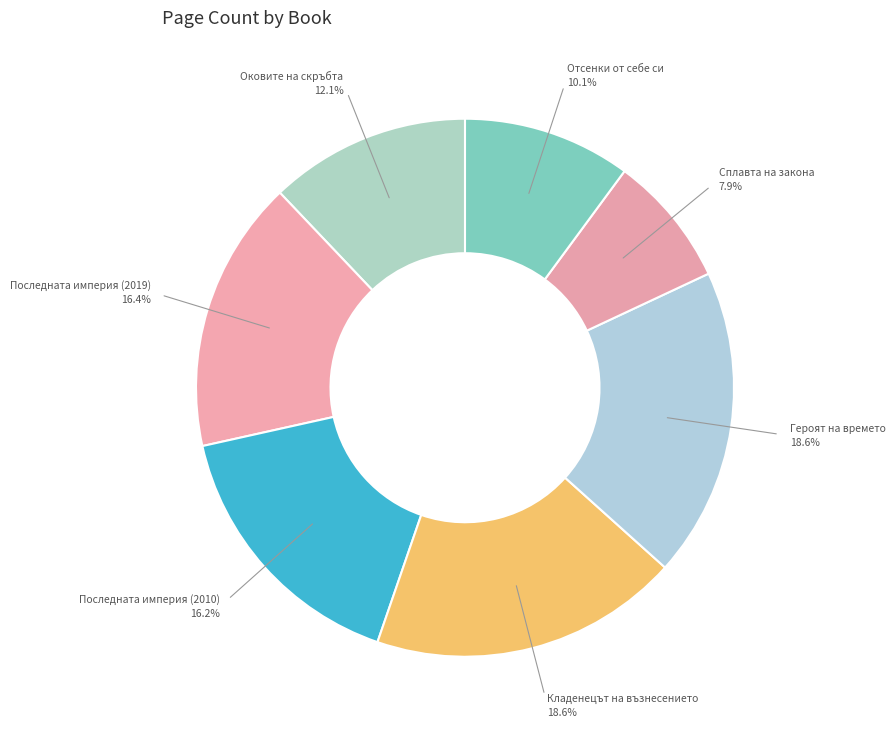

Count the number of slices in the pie.

7